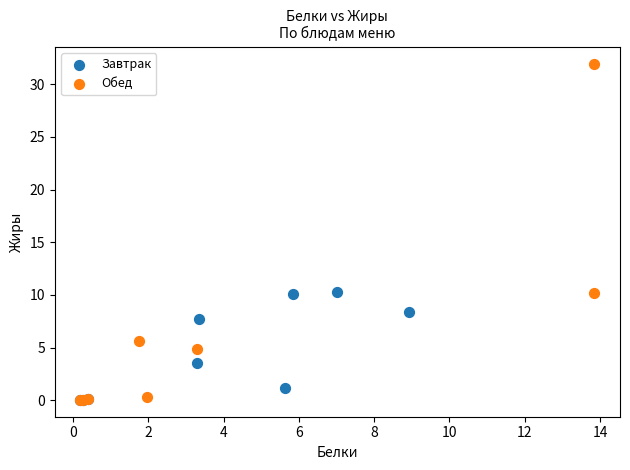

What are all the series names shown in the legend?

Завтрак, Обед